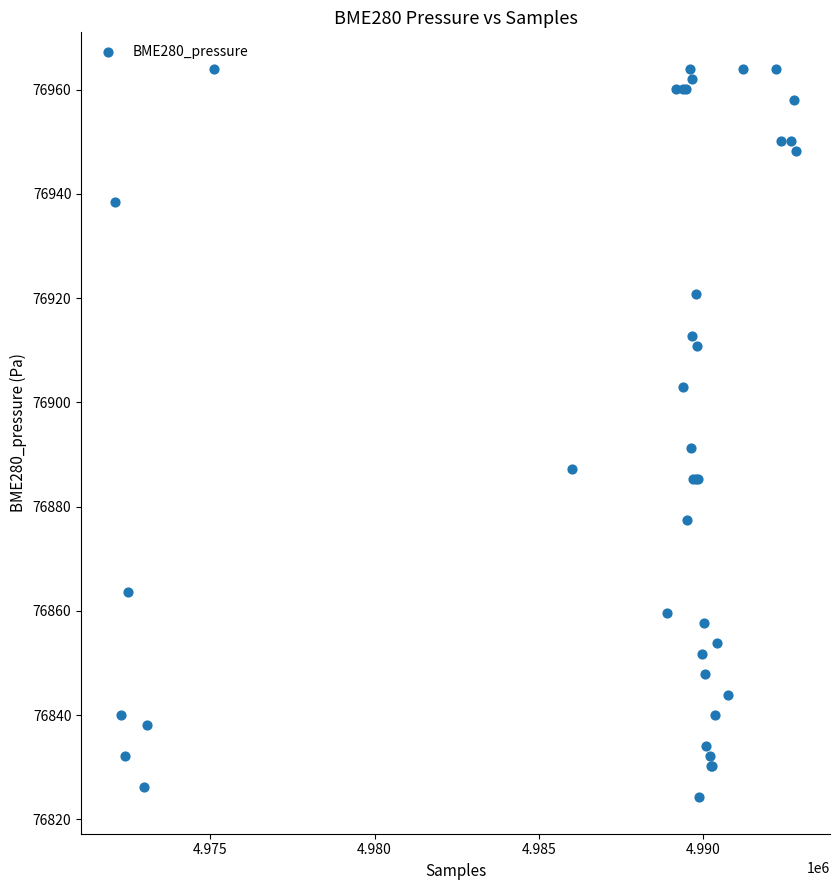

What Y value in the scatter plot is closest to 76894?

76891.2